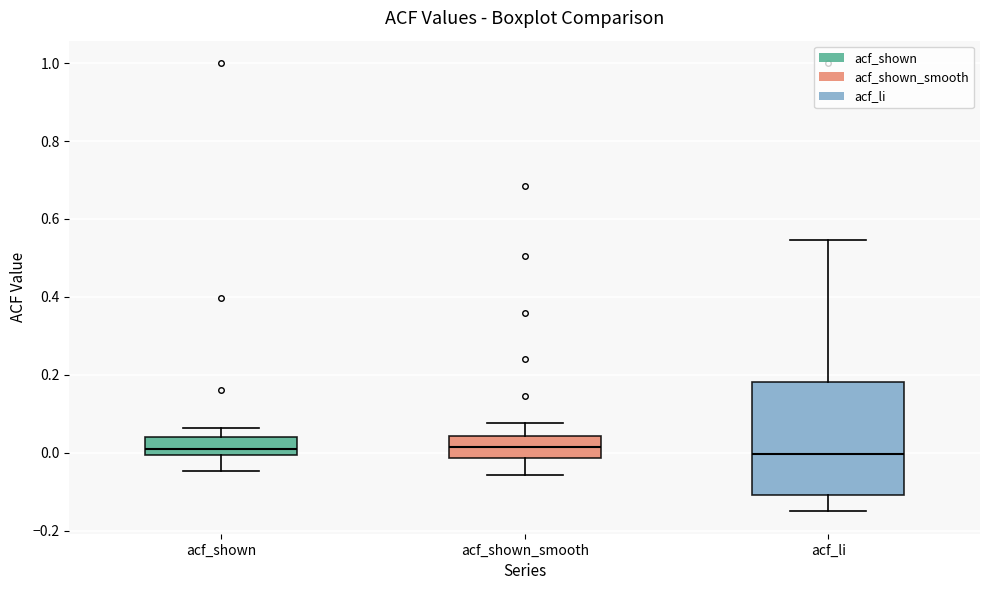

Reading left to right, read every box against the y-axis: the position of its median line, the range the box covers, and the ends of its whiskers. The values are not printed on the chart, so give them approximately, as read against the axis.

acf_shown: median 0.00 (just above the box's lower edge), box 0.00 to 0.04, whiskers -0.04 to 0.06
acf_shown_smooth: median 0.02, box -0.02 to 0.04, whiskers -0.06 to 0.08
acf_li: median 0.00, box -0.10 to 0.18, whiskers -0.14 to 0.54